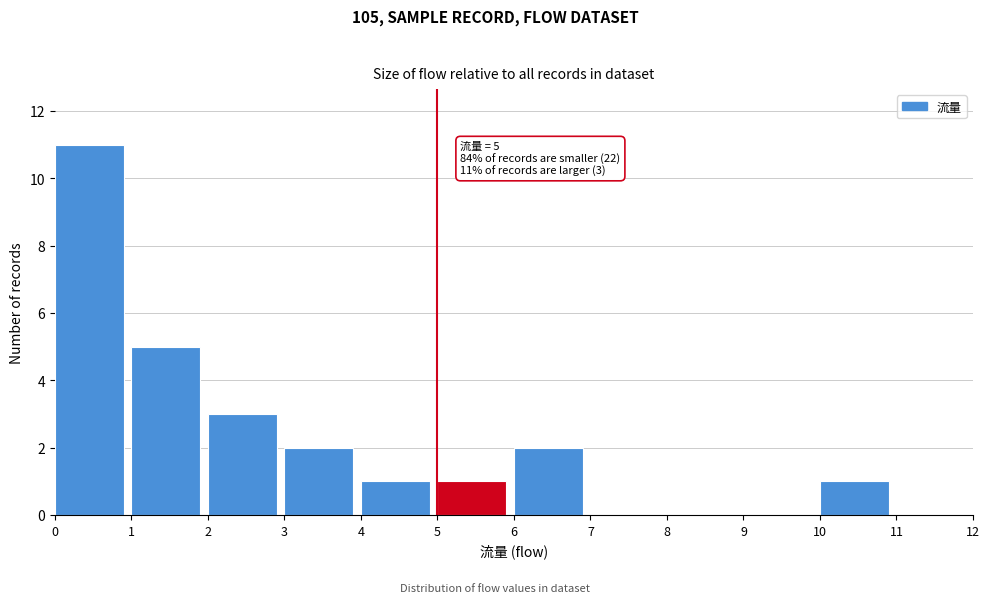

Over which range of the x-axis is the bar tallest?

0 to 1